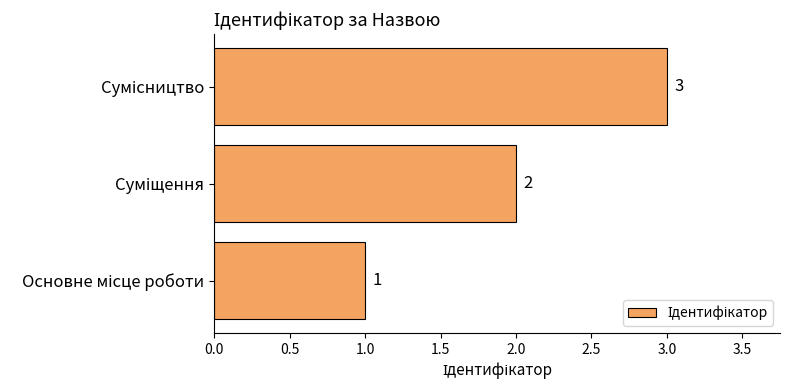

How many categories are shown in the chart?

3